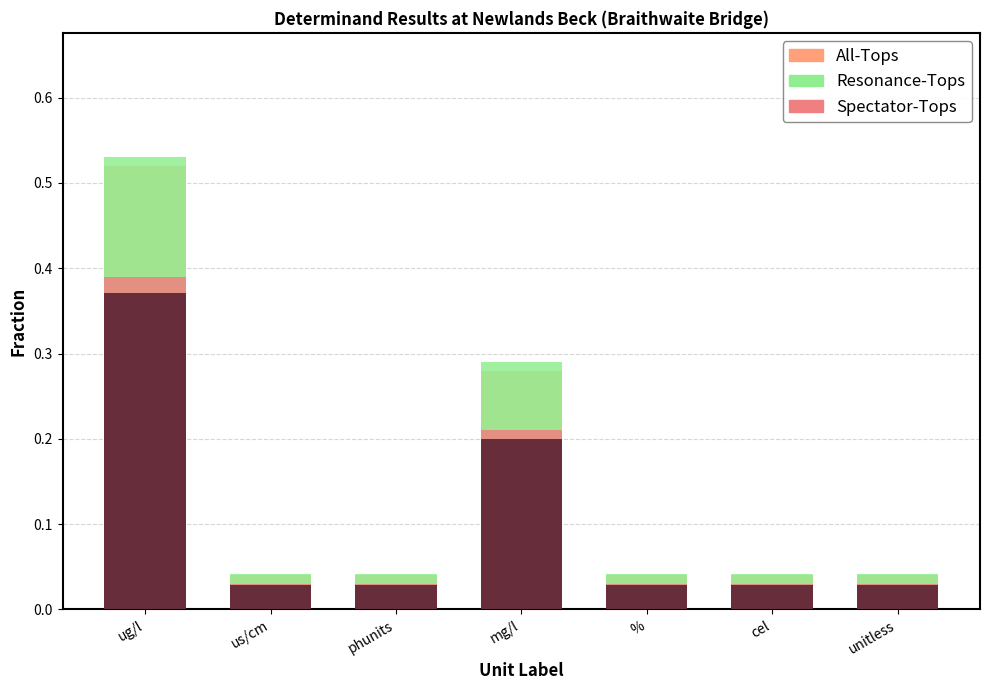

How many bars are there in total?

21